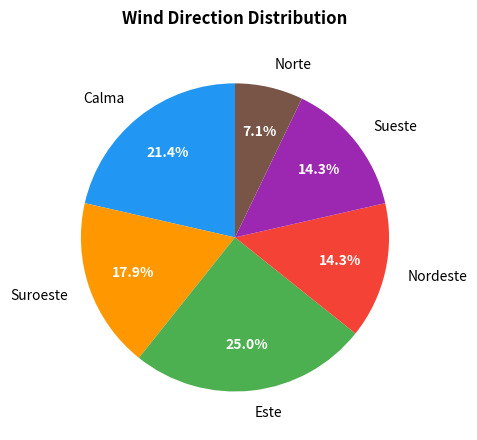

Count the number of slices in the pie.

6